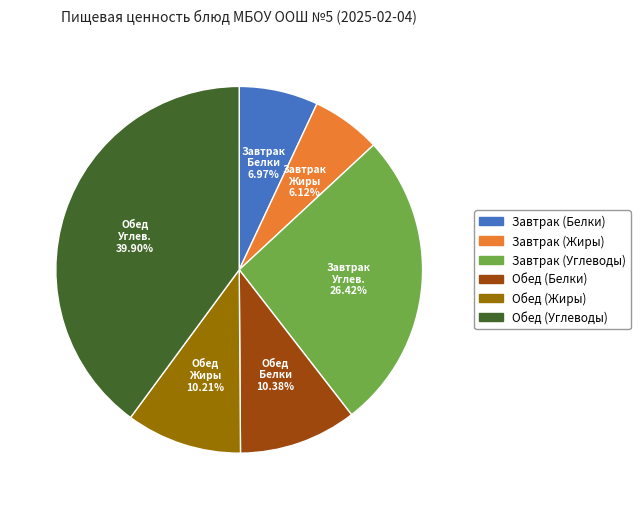

Do Завтрак (Углеводы) and Обед (Жиры) together represent more than half of the pie?

No